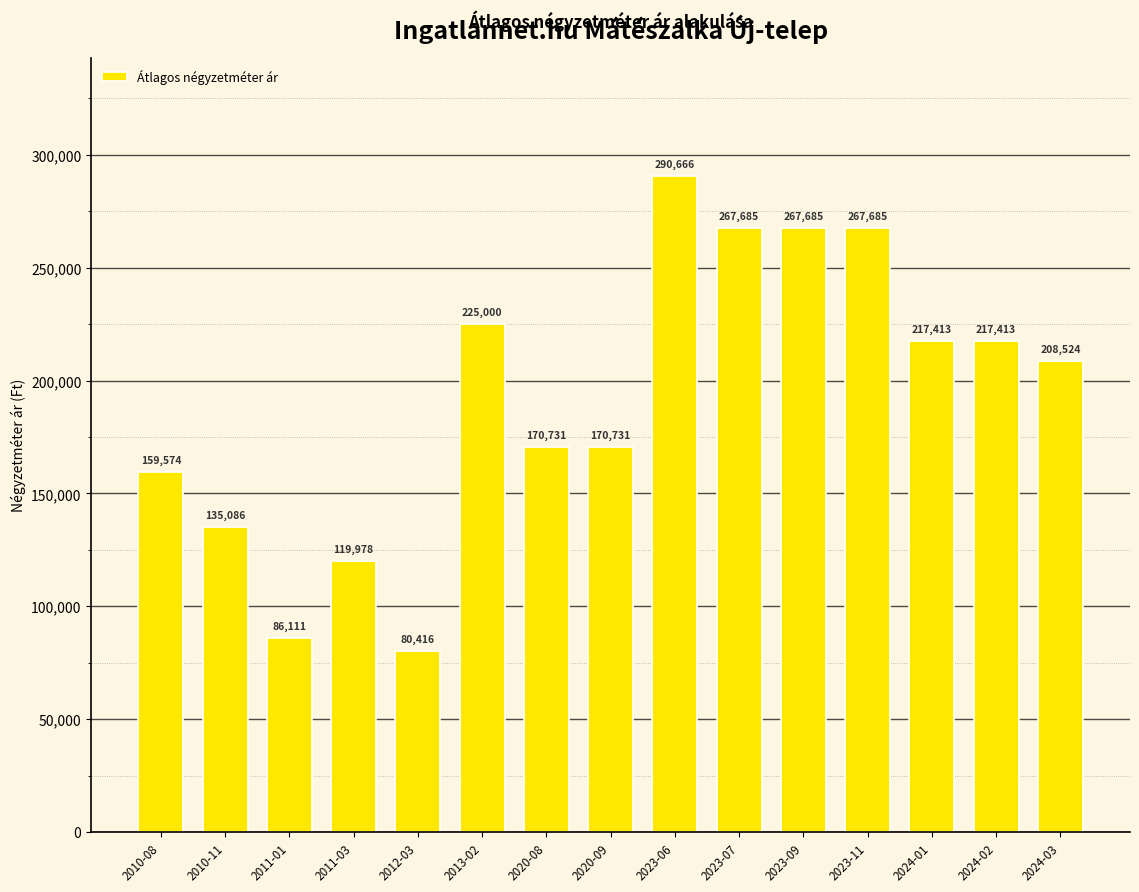

Where does the data first go above 208524?

2013-02